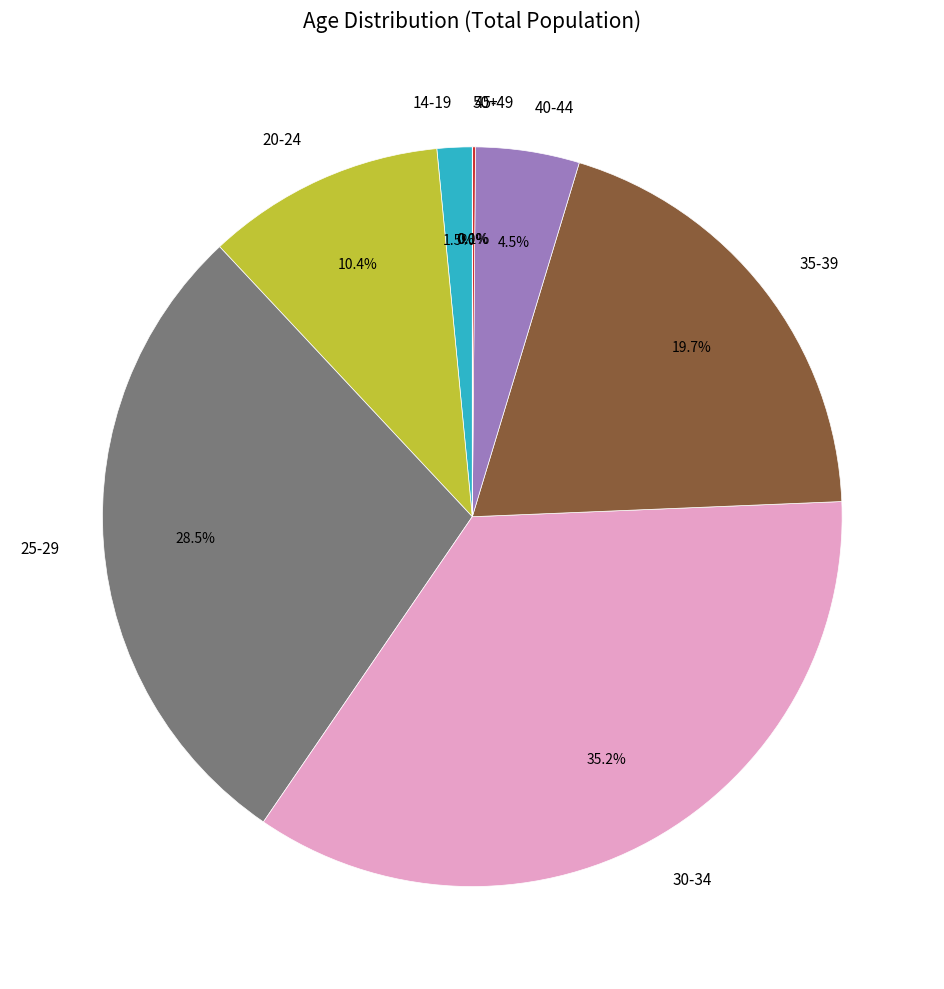

To the nearest percent, what is the difference between the largest and smallest slice percentages?

35%